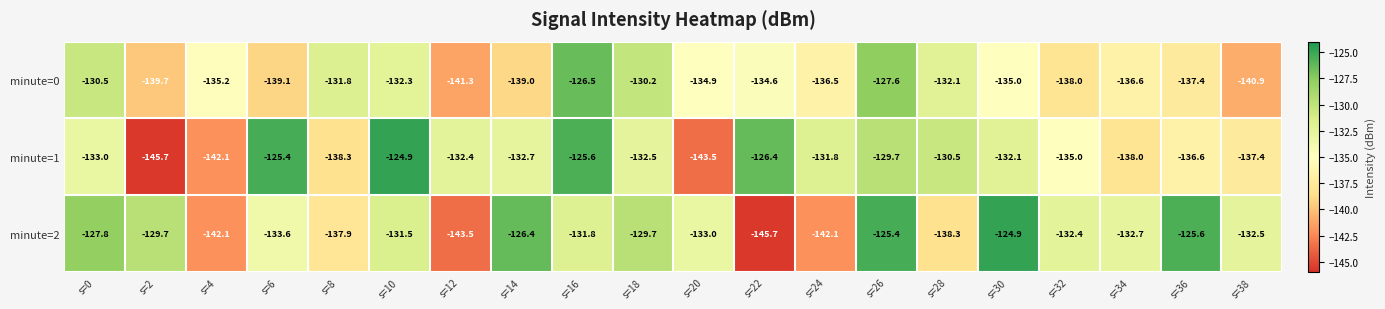

List the series in order of their overall mean, highest first.

minute=2, minute=1, minute=0